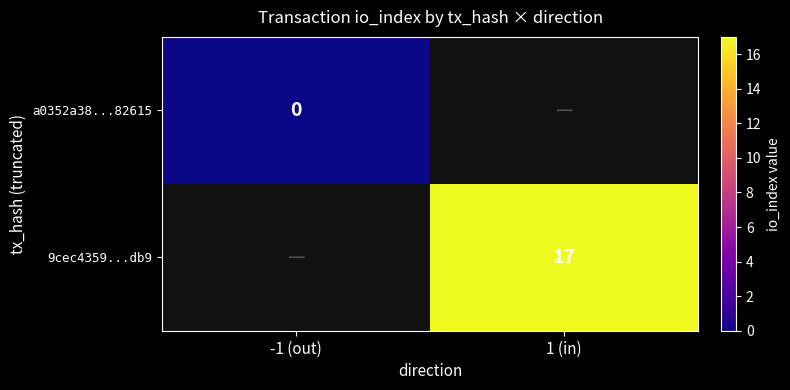

Count the number of data series in this chart.

2